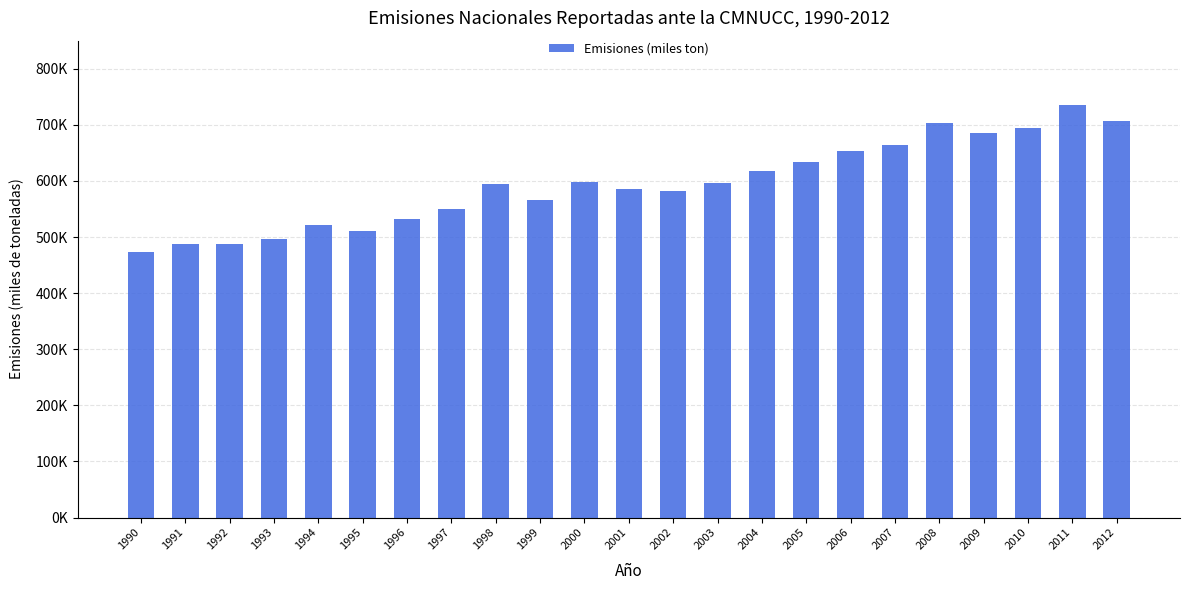

Are the bars horizontal?

No